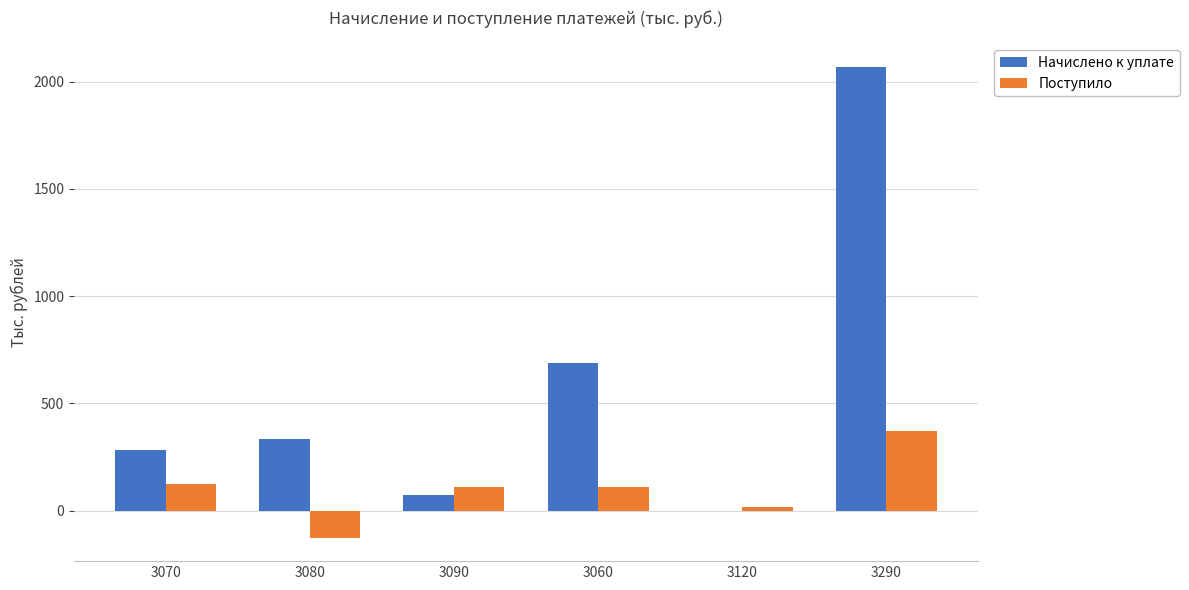

Where is Начислено к уплате nearest to the value 1035?

3060